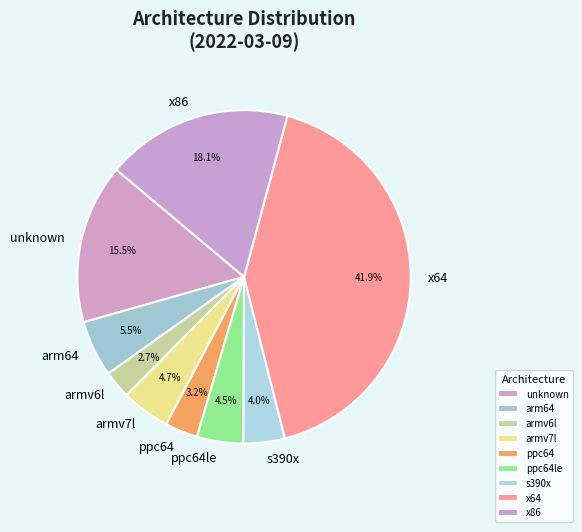

The x64 slice represents 30% of the pie. True or false?

False